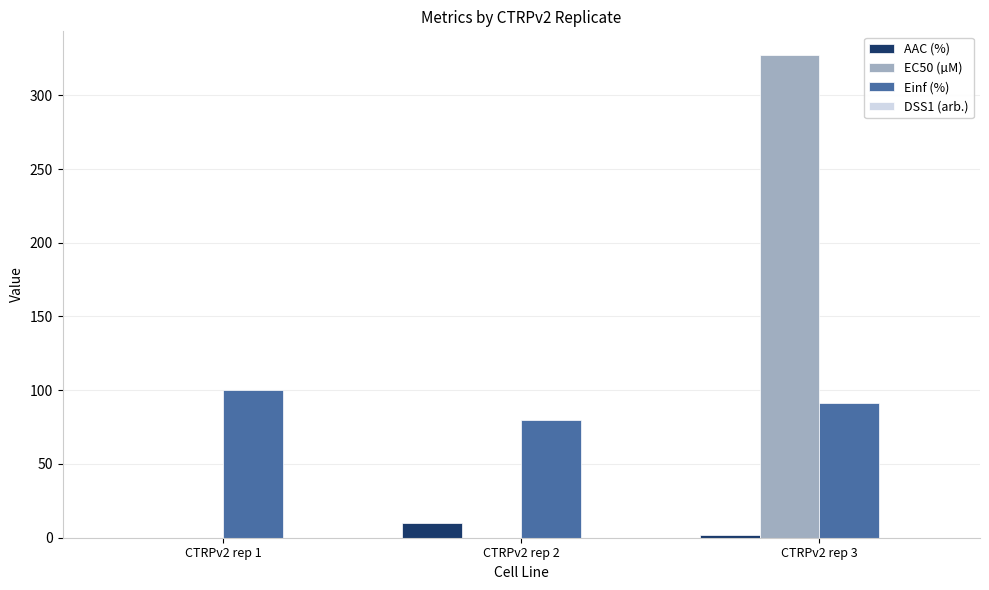

What is the sum of the EC50 (µM) values at CTRPv2 rep 1 and CTRPv2 rep 3?

327.0